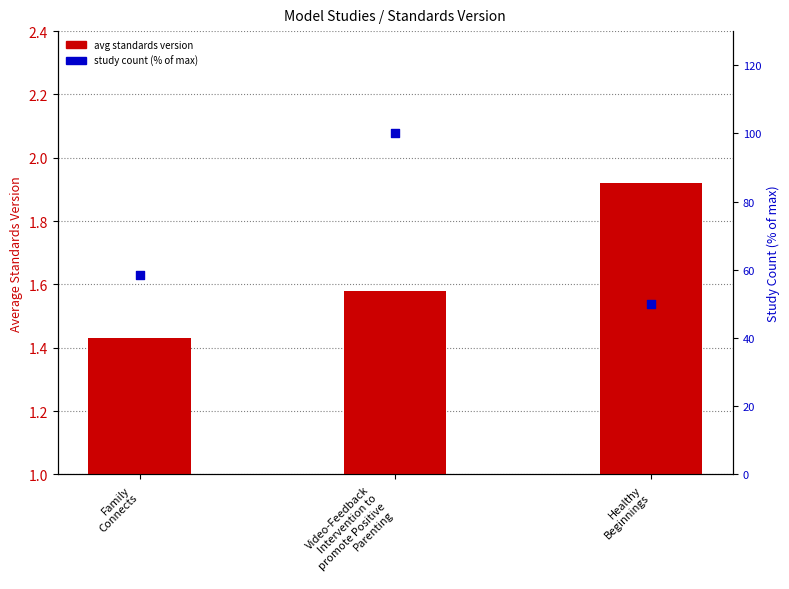

Is the value of study count (% of max) at Video-Feedback
Intervention to
promote Positive
Parenting greater than the value of avg standards version at Family
Connects?

Yes